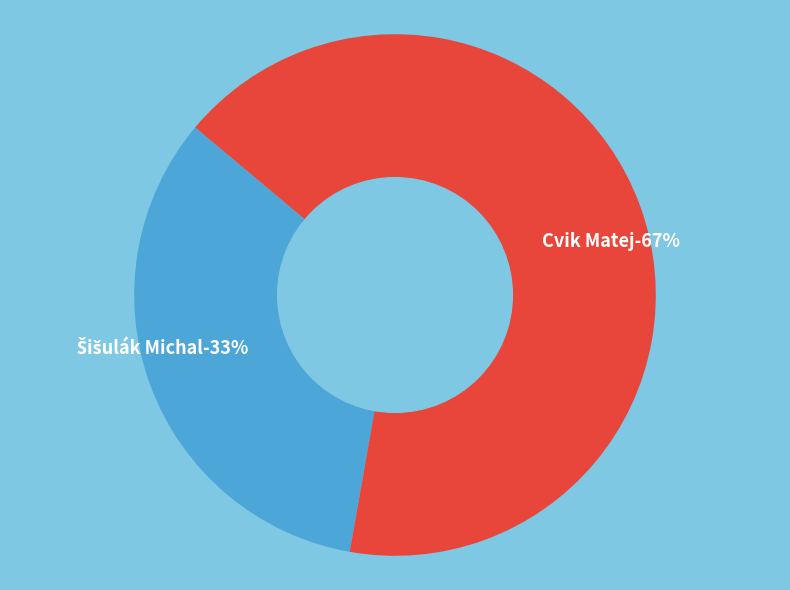

What percentage is the Šišulák Michal slice, to the nearest percent?

33%